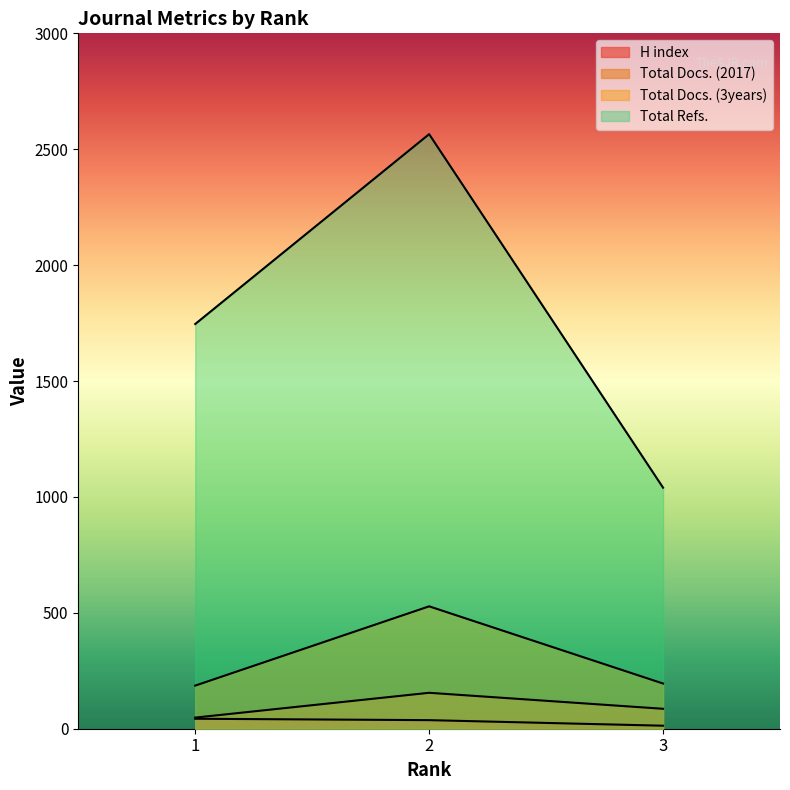

Is the value of Total Docs. (2017) at 2 greater than the value of Total Refs. at 1?

No